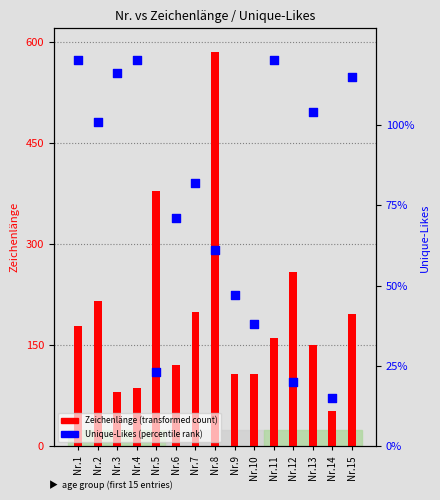

Which series has the widest spread of Y values?

Zeichenlänge (transformed count)